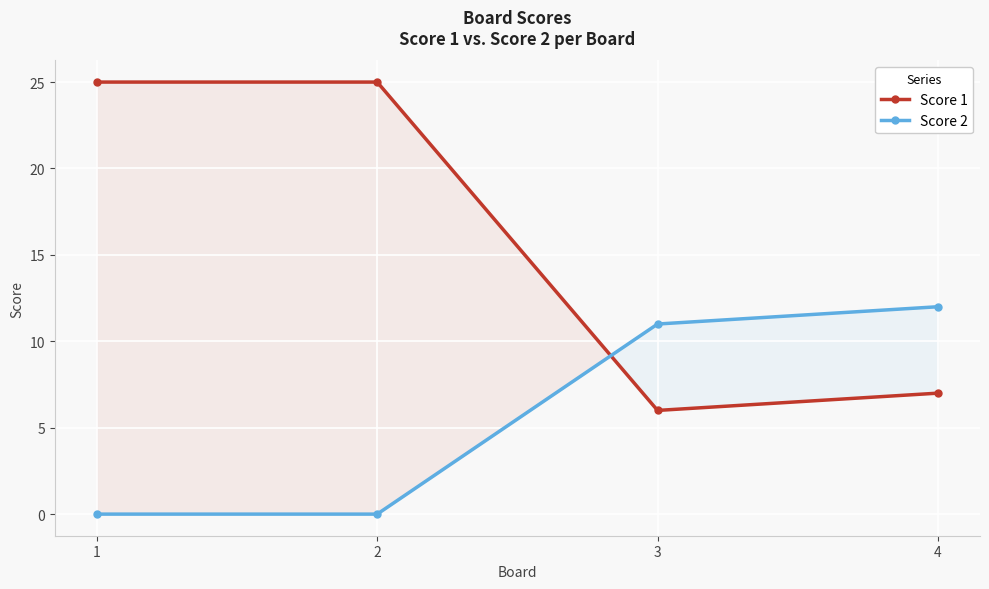

What is the value of the Score 1 point at the 2nd from the left?

25